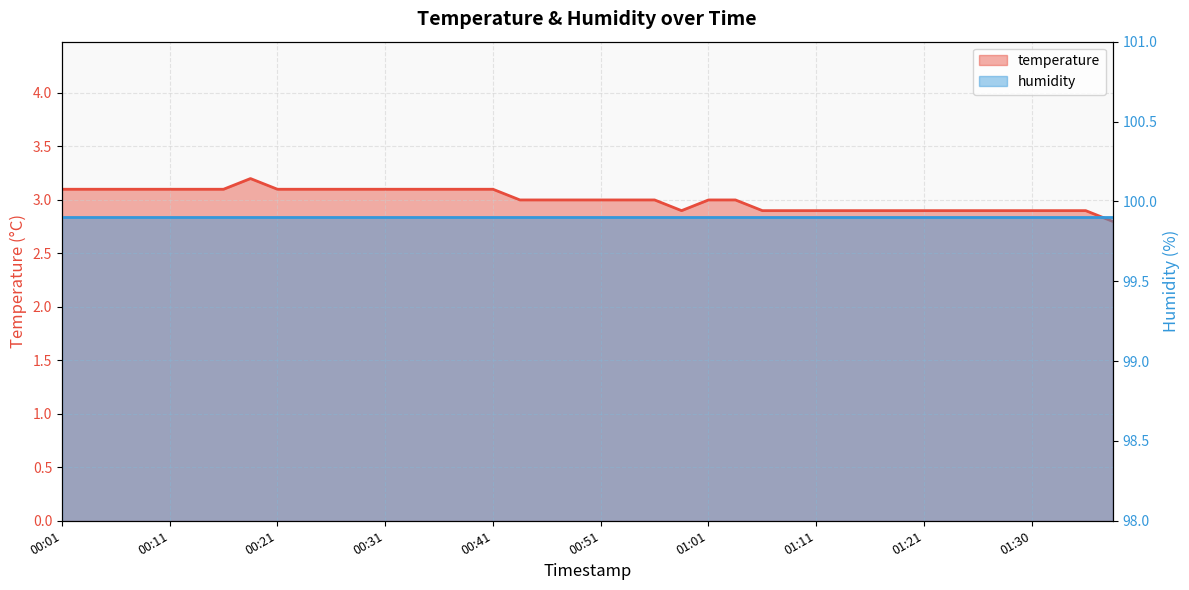

Where does the data first go above 3?

00:01